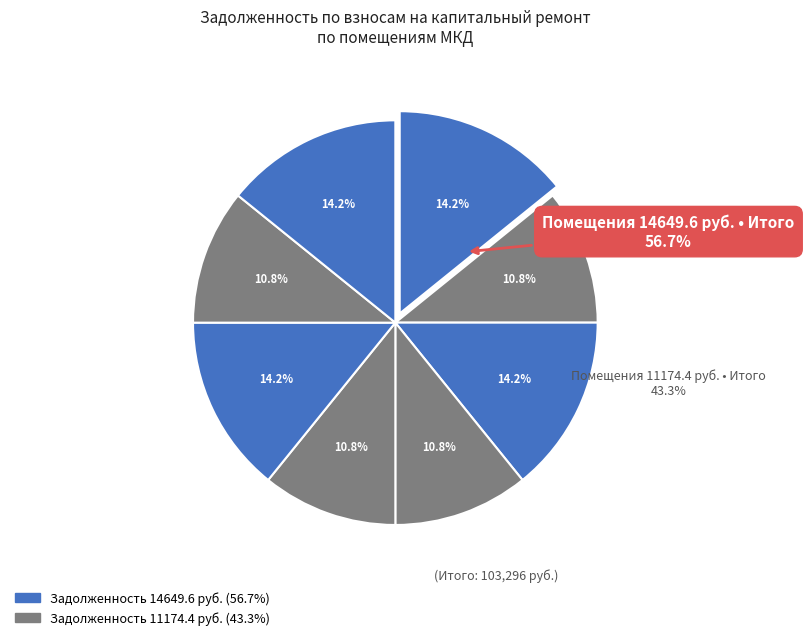

Does any single category account for the majority?

No